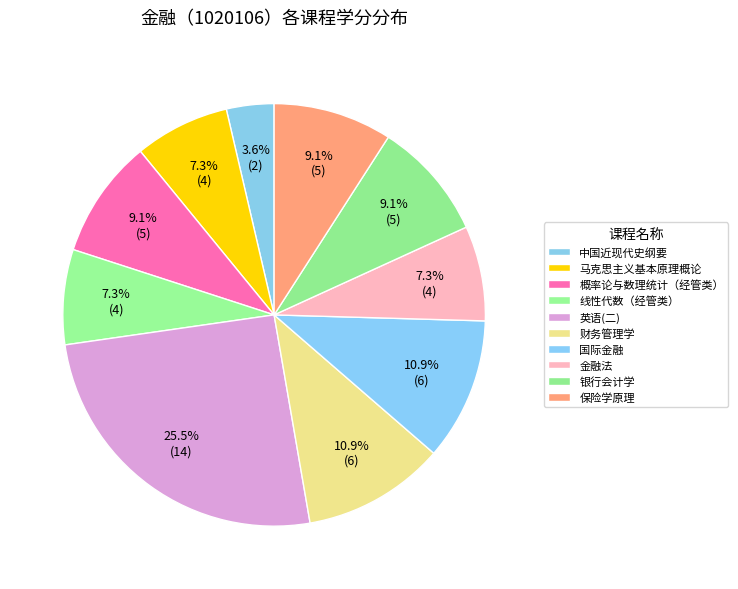

Count the number of slices in the pie.

10